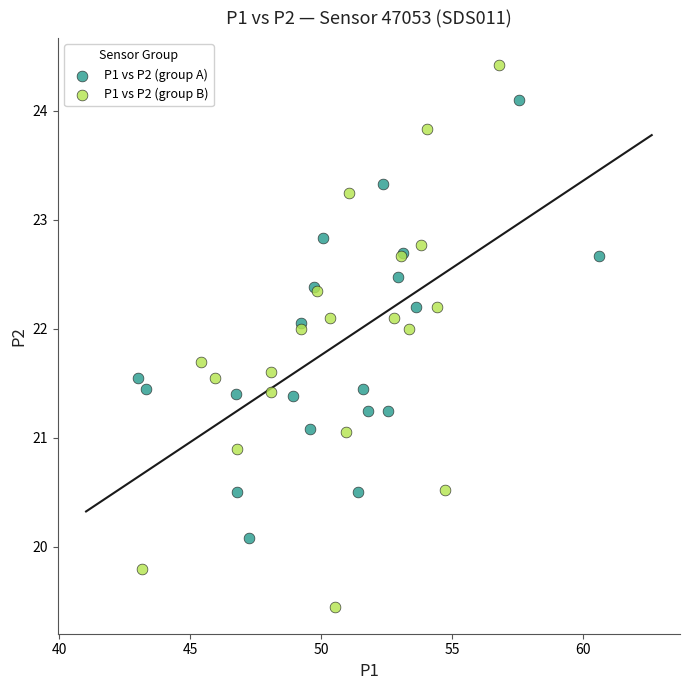

Which series contains the highest Y value?

P1 vs P2 (group B)